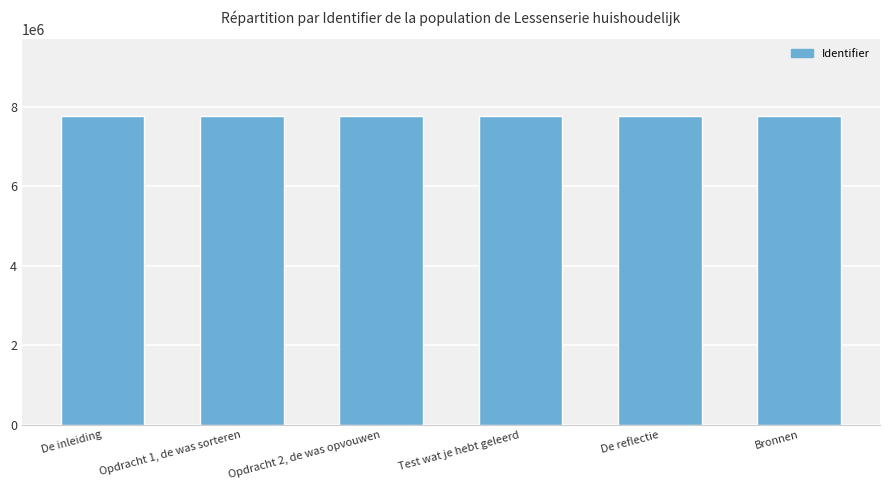

Does the chart contain stacked bars?

No